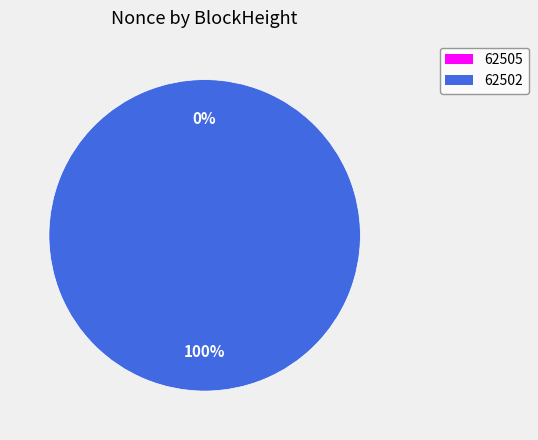

The 62502 slice represents 88% of the pie. True or false?

False